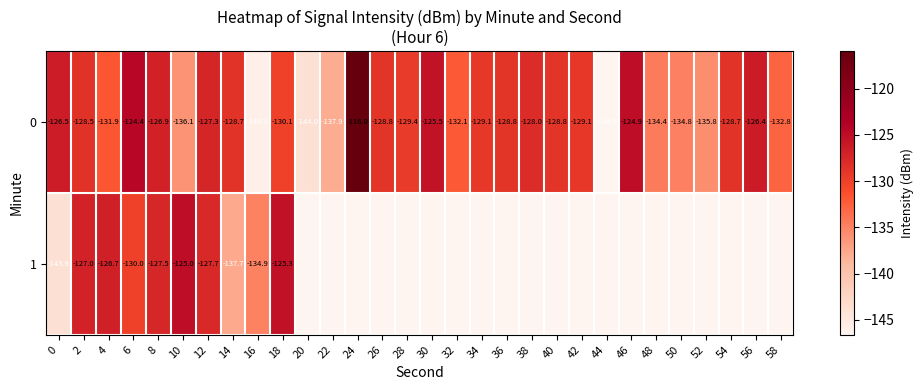

The value of 0 at 4 is -87.7. True or false?

False